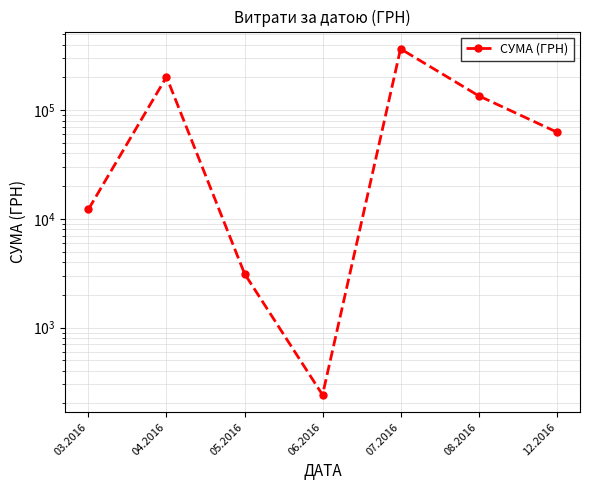

Reading right to left, what are all the values shown in this chart?

12.2016=63015.0	08.2016=135864.7	07.2016=366938.8	06.2016=240.0	05.2016=3134.7	04.2016=202582.7	03.2016=12255.4